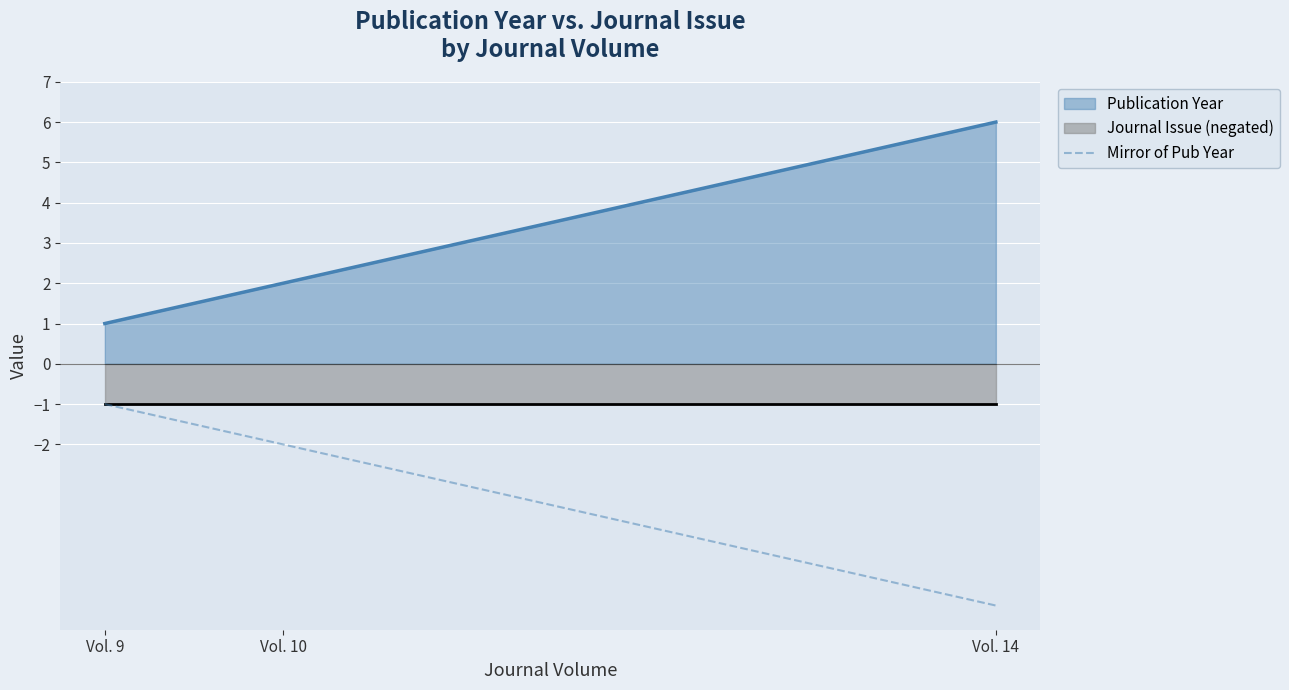

How many values are between -6 and -1?

3